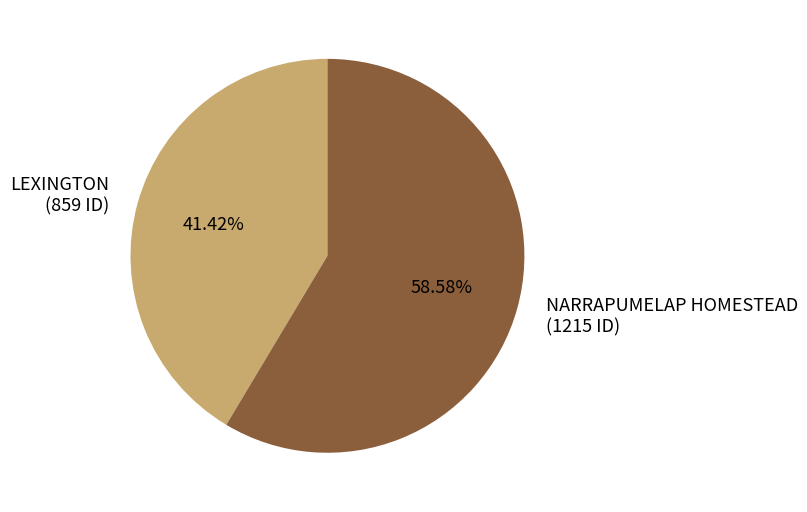

What is the total percentage of NARRAPUMELAP HOMESTEAD and LEXINGTON?

100.0%